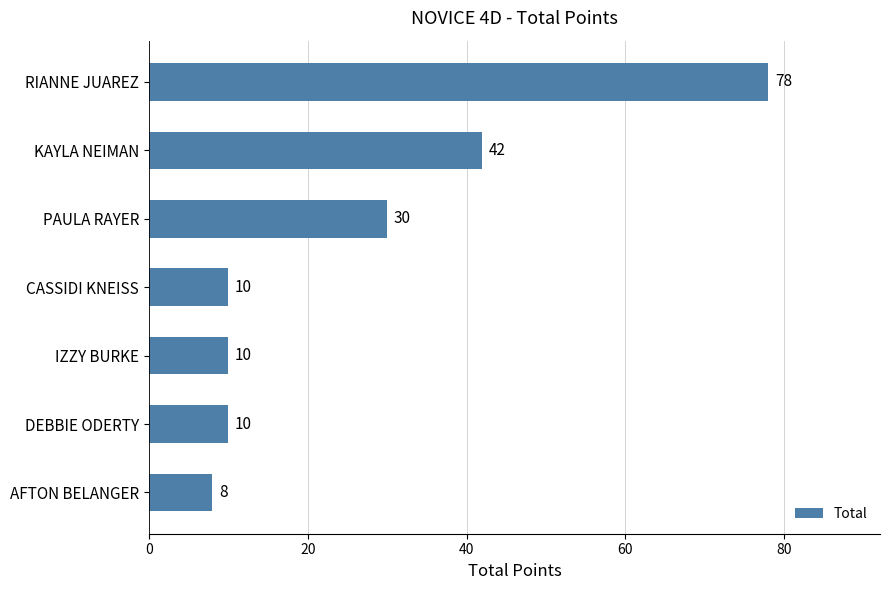

Between KAYLA NEIMAN and DEBBIE ODERTY, which is larger?

KAYLA NEIMAN